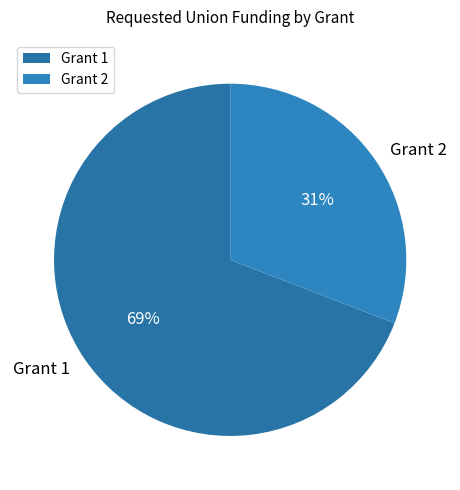

Is the sum of Grant 1 and Grant 2 greater than half?

Yes